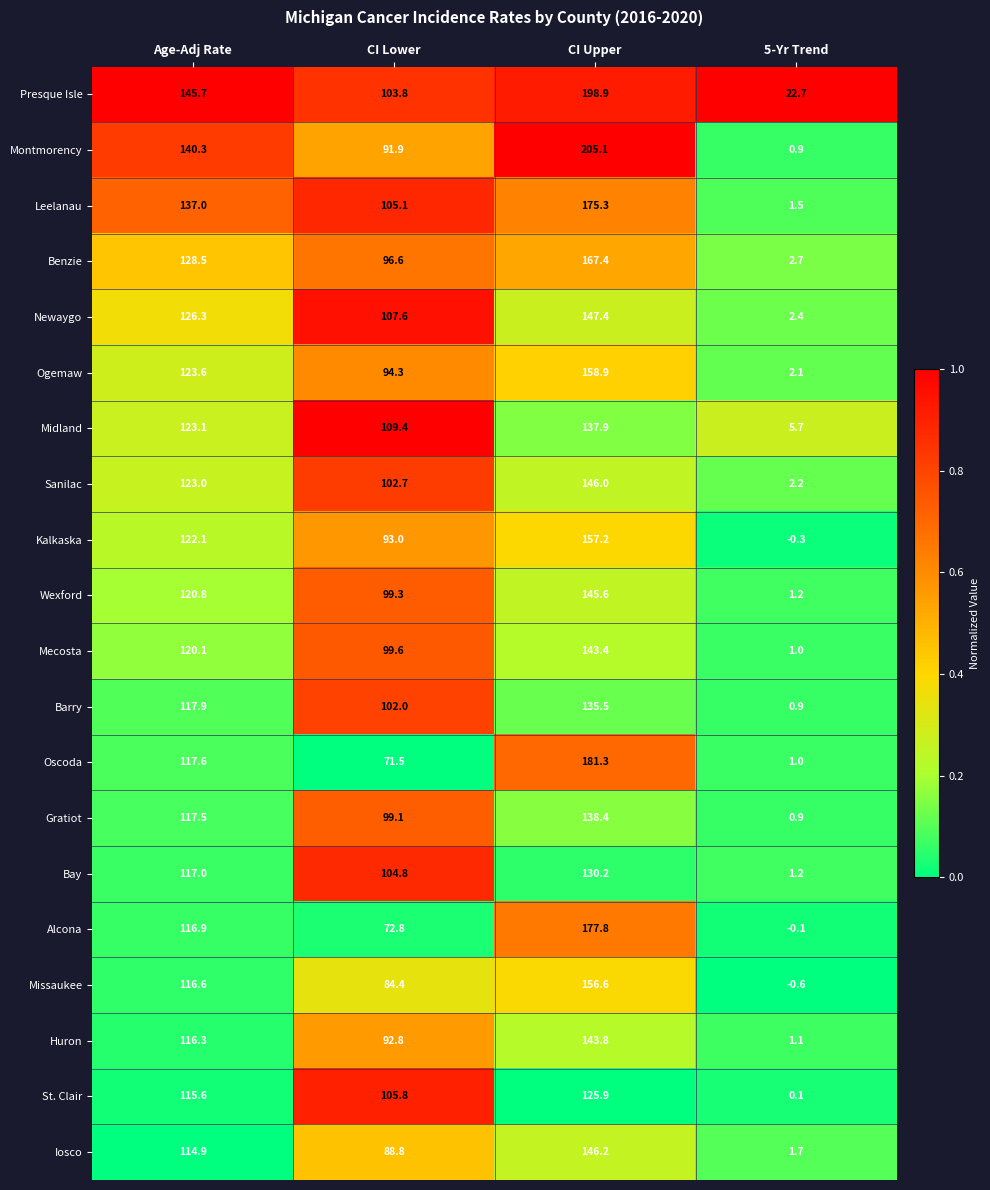

Rank the categories by Ogemaw value from highest to lowest.

CI Upper, Age-Adj Rate, CI Lower, 5-Yr Trend